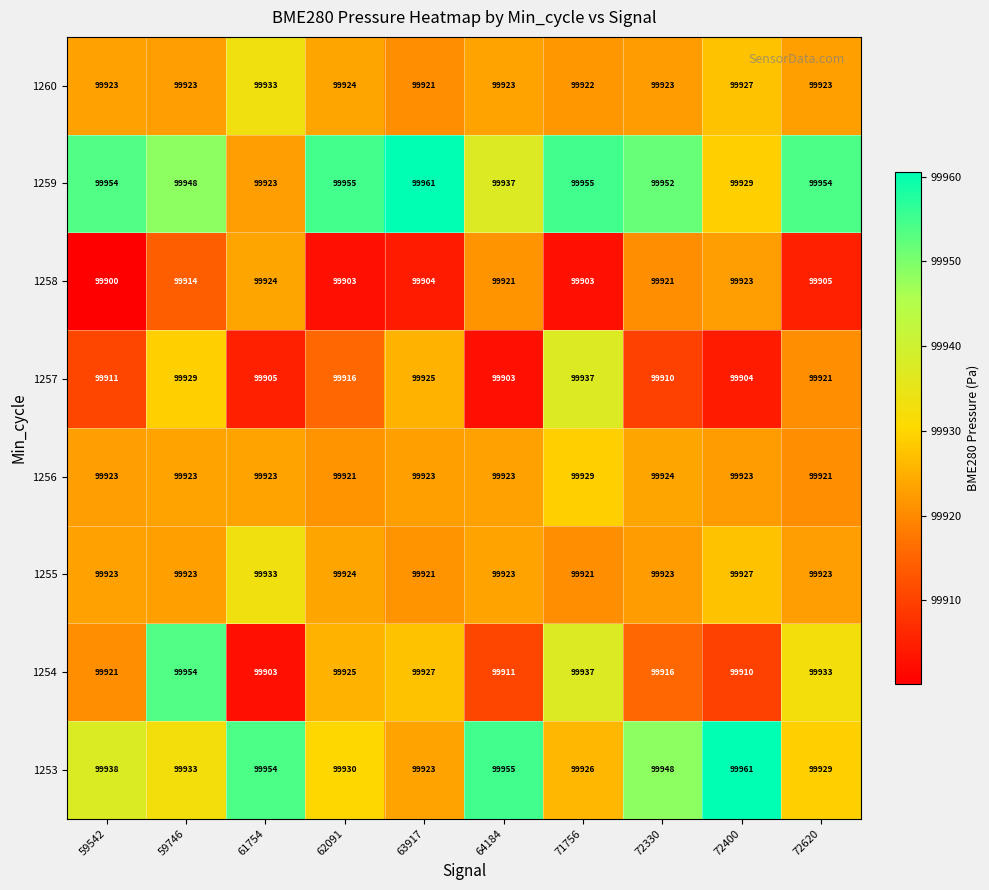

What is the maximum value shown in the chart?

99961